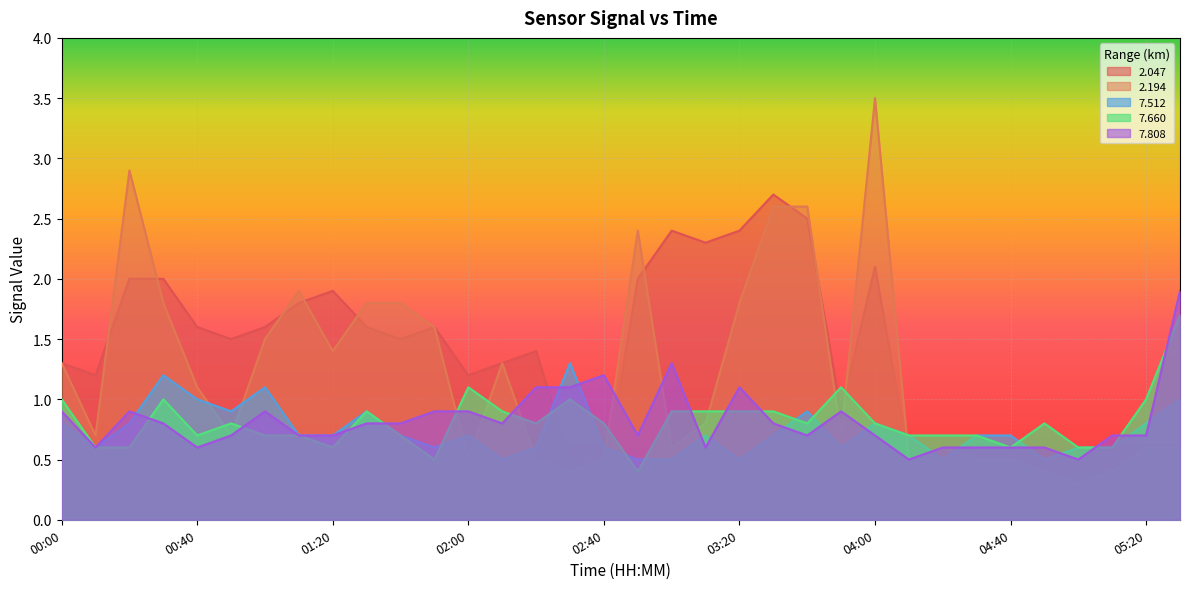

What is the difference between the second highest and second lowest values in the 2.047 series?

2.2